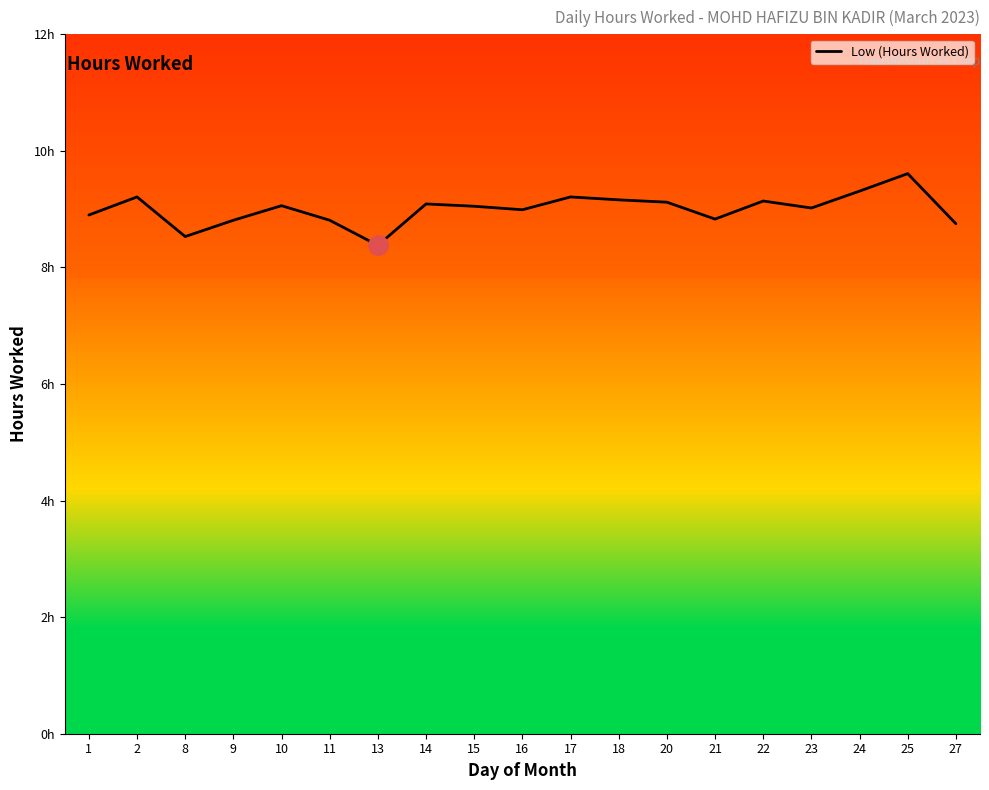

Reading right to left, transcribe all the data shown in this chart.

8.8	9.6	9.3	9.0	9.1	8.8	9.1	9.2	9.2	9.0	9.1	9.1	8.4	8.8	9.1	8.8	8.5	9.2	8.9